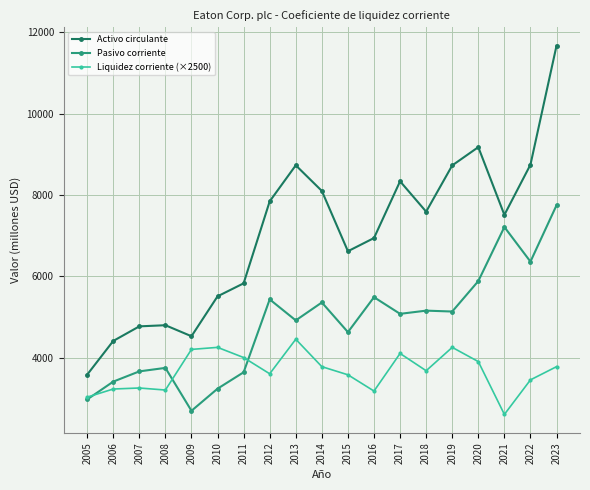

In Activo circulante, how many points are lower than both neighbors (excluding endpoints)?

4